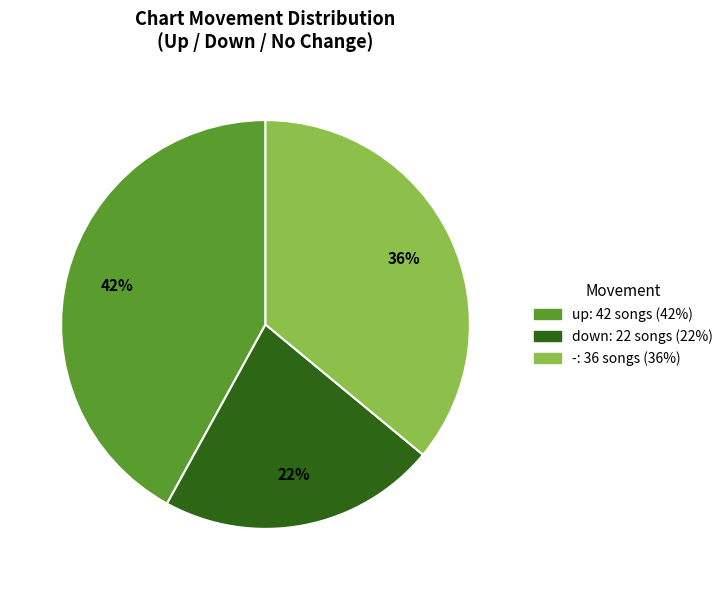

Is there any slice that represents more than half of the pie?

No